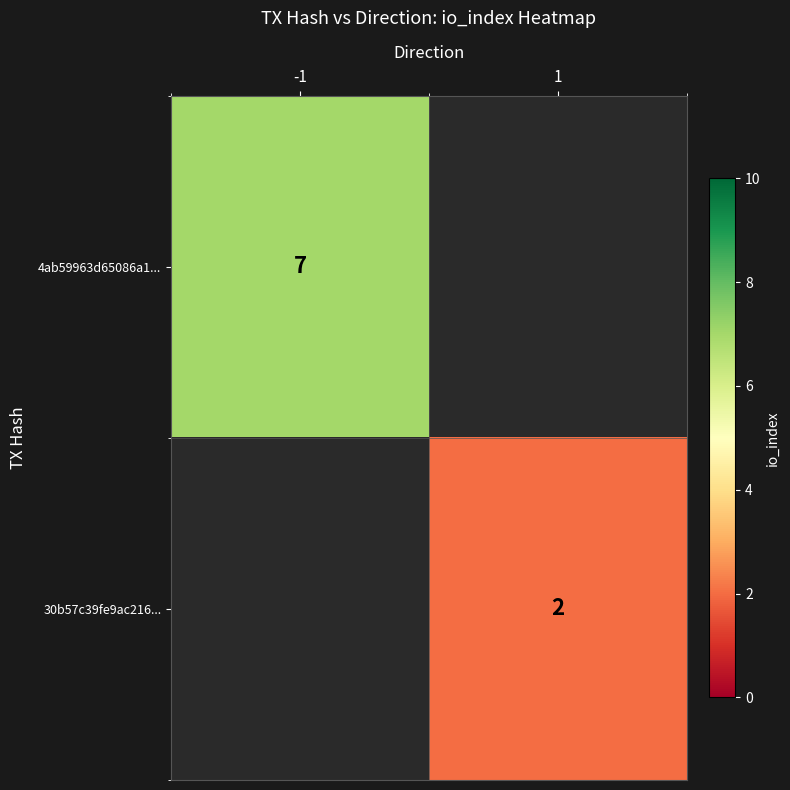

Is the value of 4ab59963d65086a1... at -1 greater than the value of 30b57c39fe9ac216... at 1?

Yes